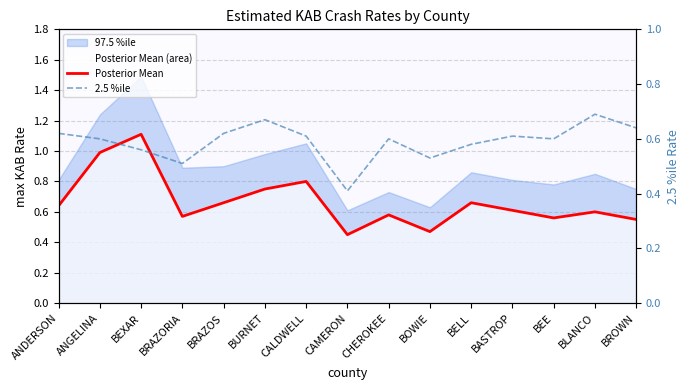

The 2.5 %ile series shows 0.2 at CALDWELL. True or false?

False